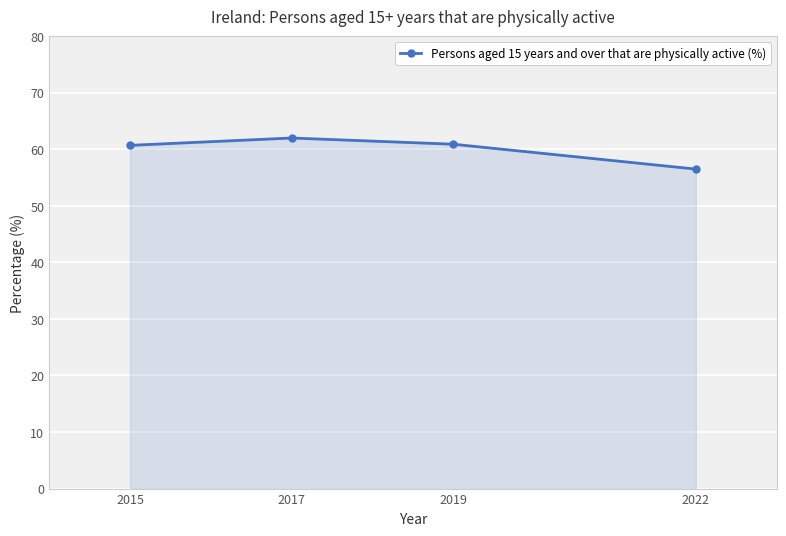

Read the value at 2017.

62.0